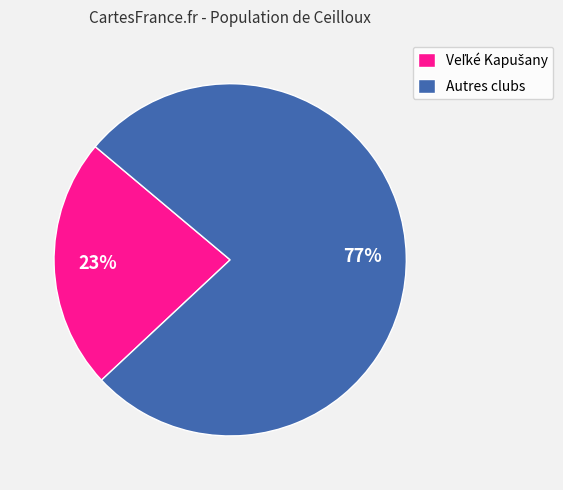

Which slice is the largest?

Autres clubs